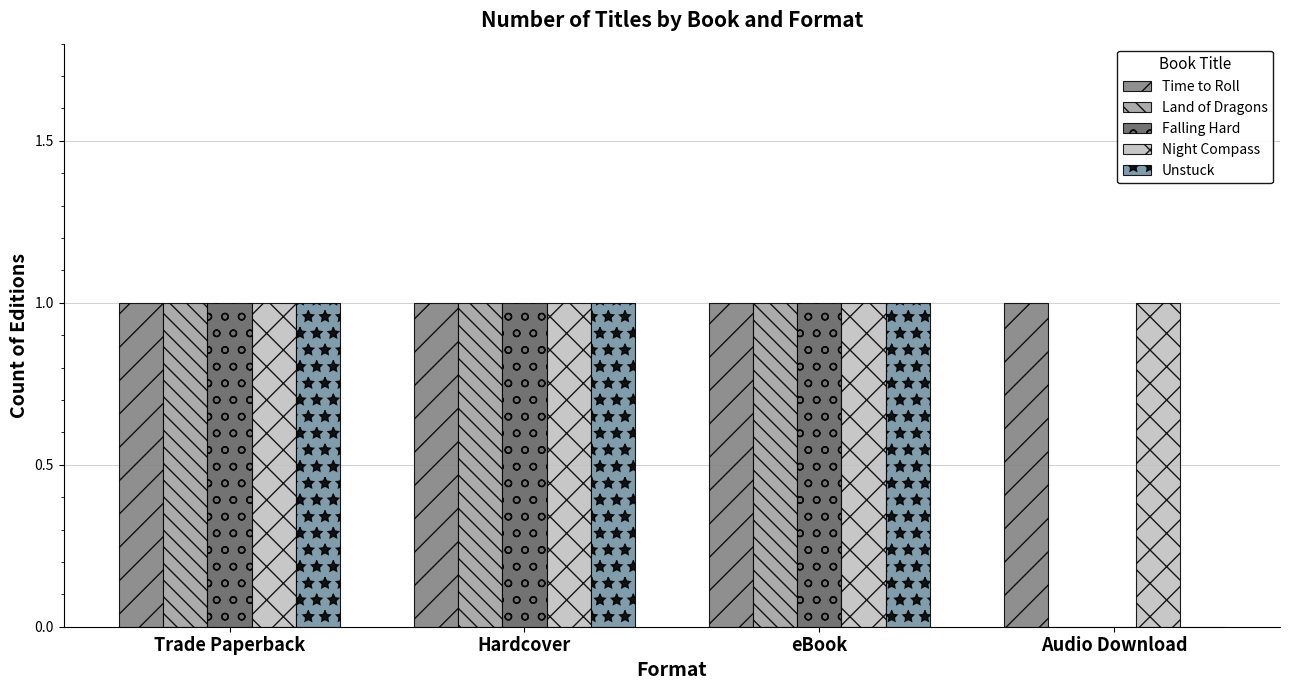

At which category is the sum across all series the highest?

Trade Paperback